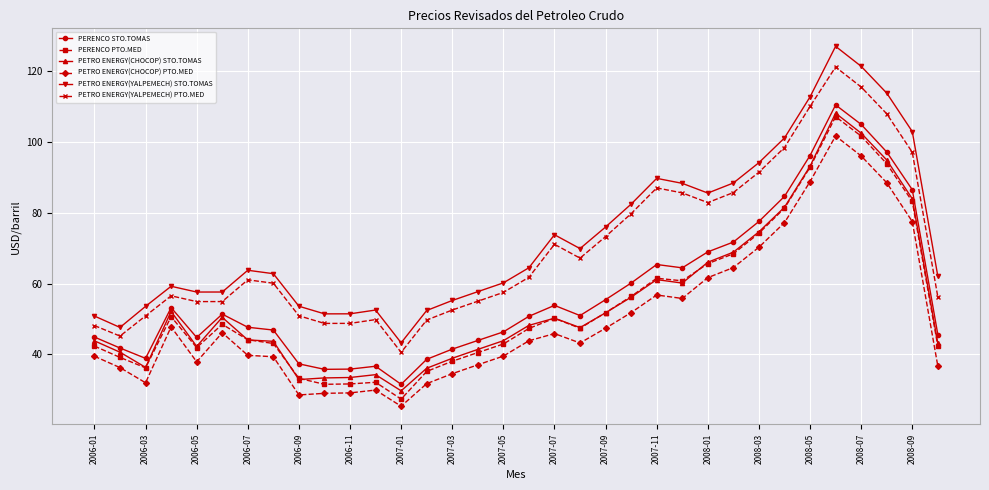

Which series has the largest total across all categories?

PETRO ENERGY(YALPEMECH) STO.TOMAS